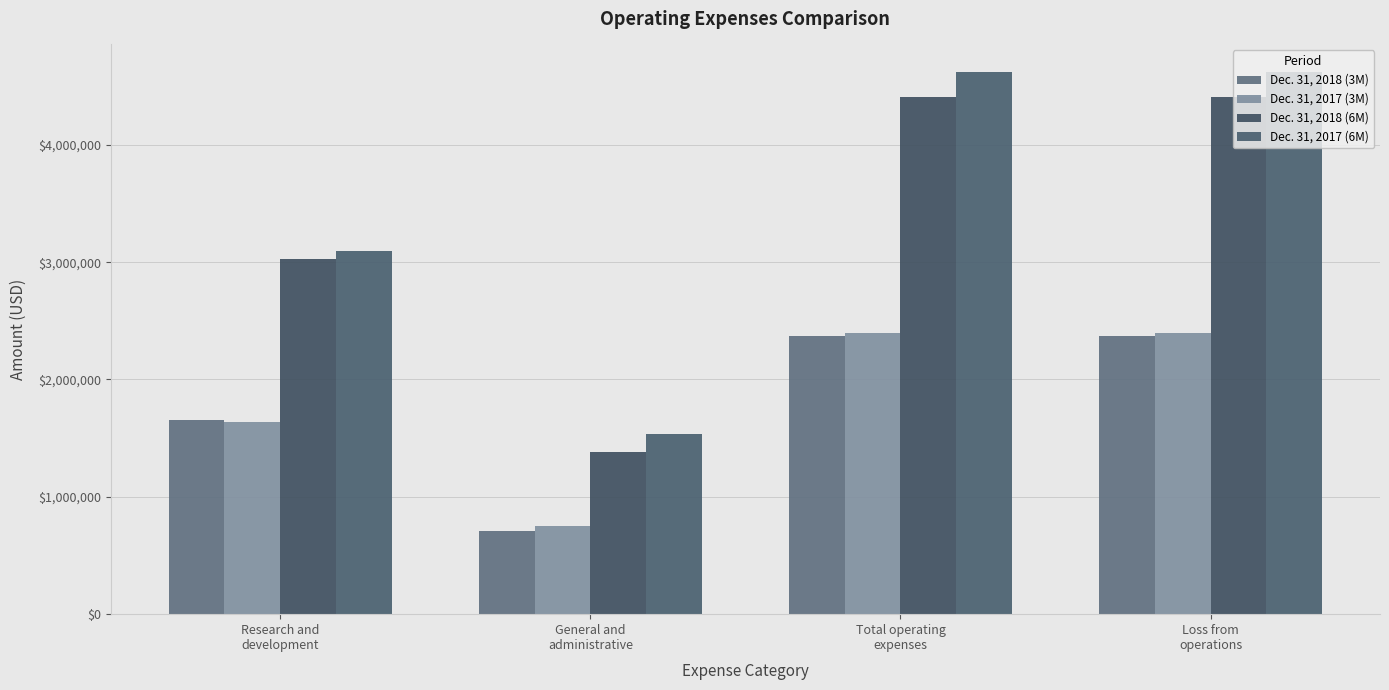

Are the bars horizontal?

No